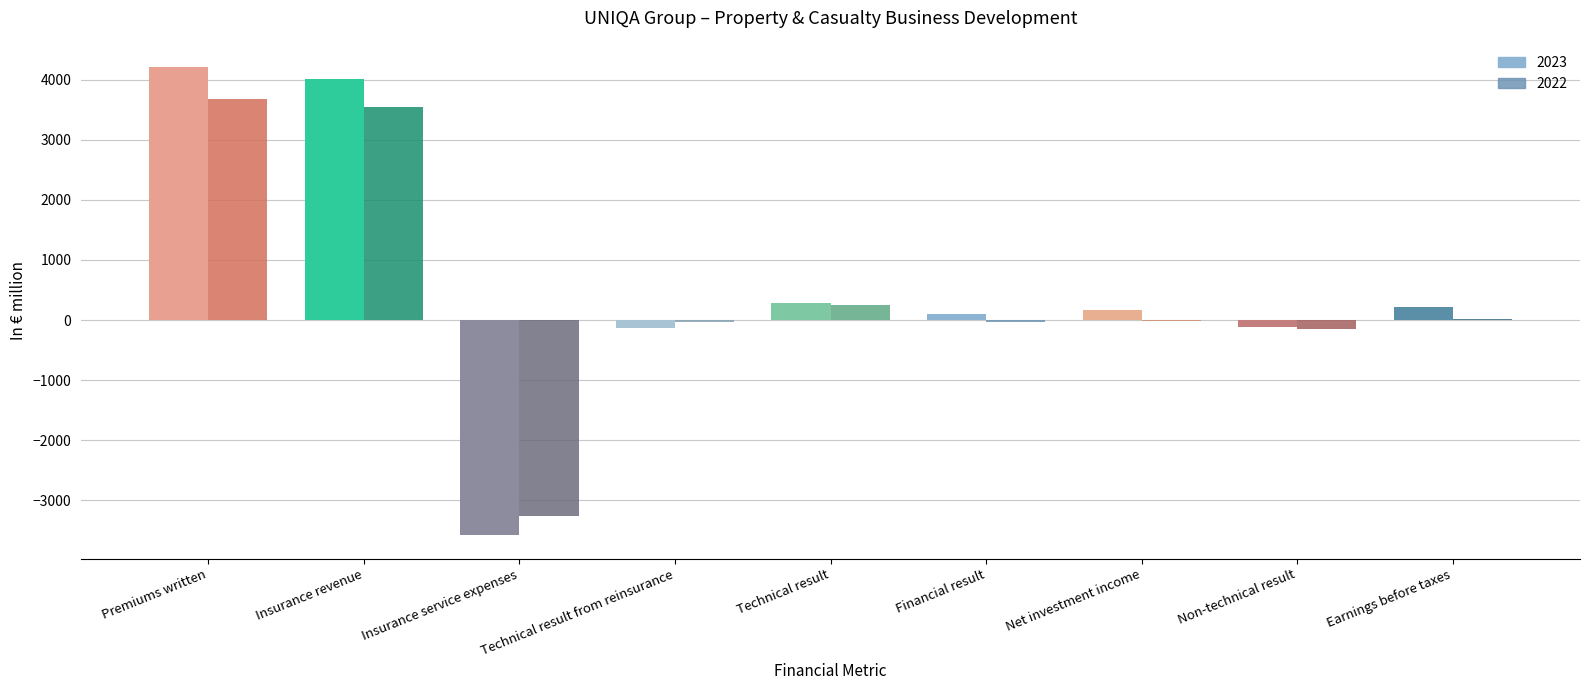

What is the total value across all series at Non-technical result?

-263.9